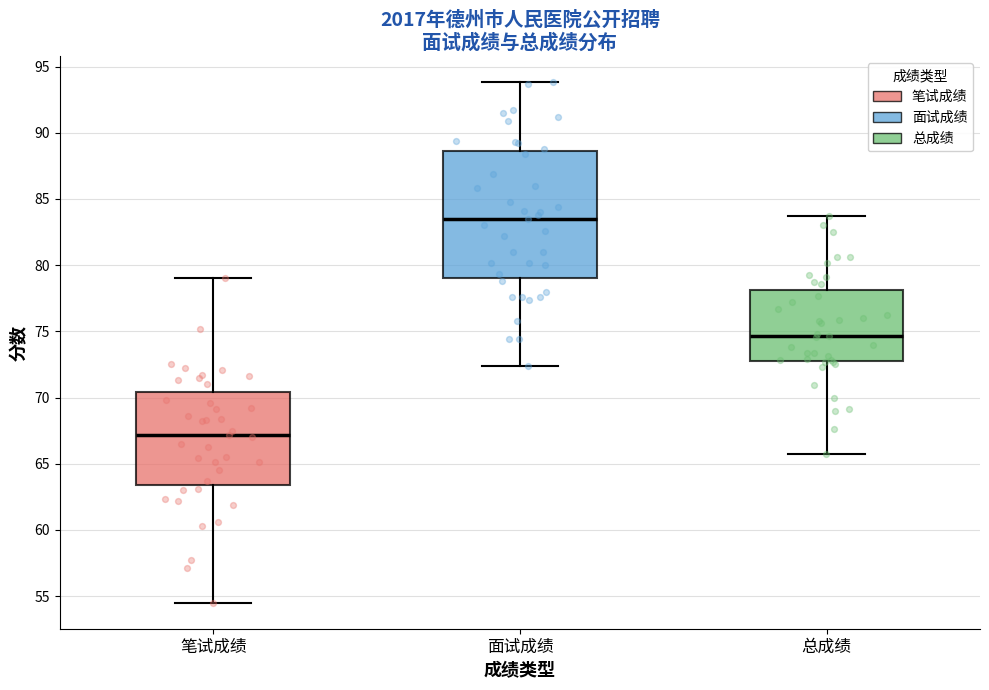

Reading left to right, transcribe this box plot: for each box, give where its median line is, the range the box spans, and where its two whiskers end, as read against the y-axis. The values are not printed on the chart, so give them approximately, as read against the axis.

笔试成绩: median 67.0, box 63.5 to 70.5, whiskers 54.5 to 79.0
面试成绩: median 83.5, box 79.0 to 88.5, whiskers 72.5 to 94.0
总成绩: median 74.5, box 73.0 to 78.0, whiskers 66.0 to 83.5